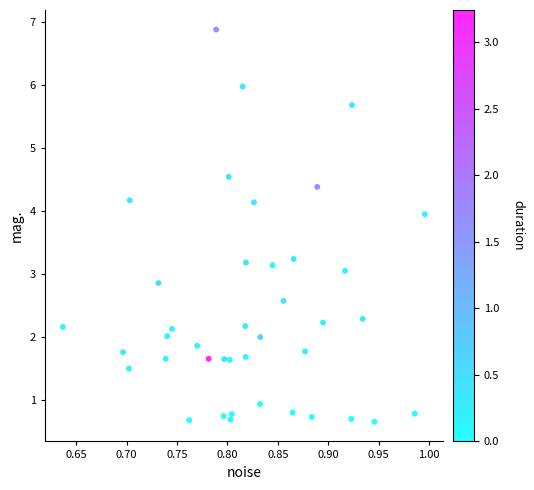

What is the range of Y values (max minus min)?

6.2